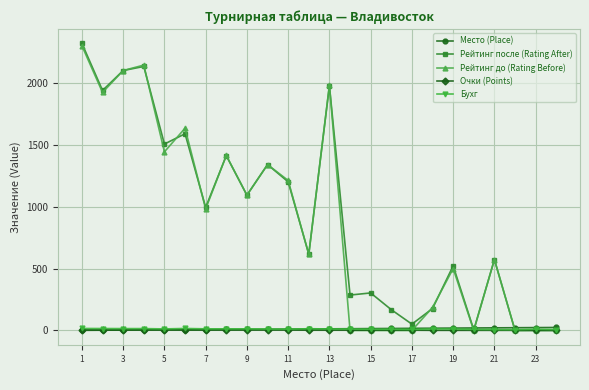

True or false: Рейтинг после (Rating After) has more than 0 points higher than both neighbors.

True